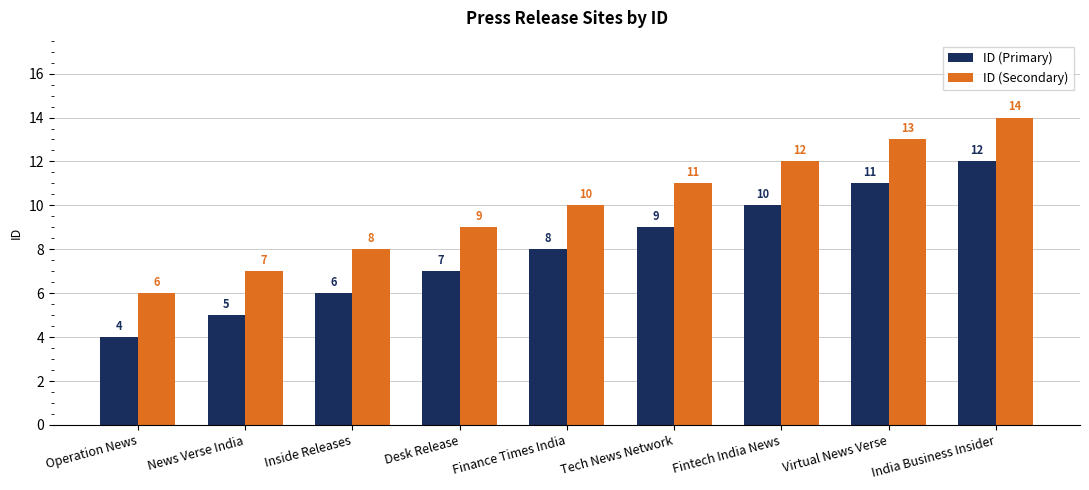

What is the difference between the ID (Secondary) values at Tech News Network and Desk Release?

2